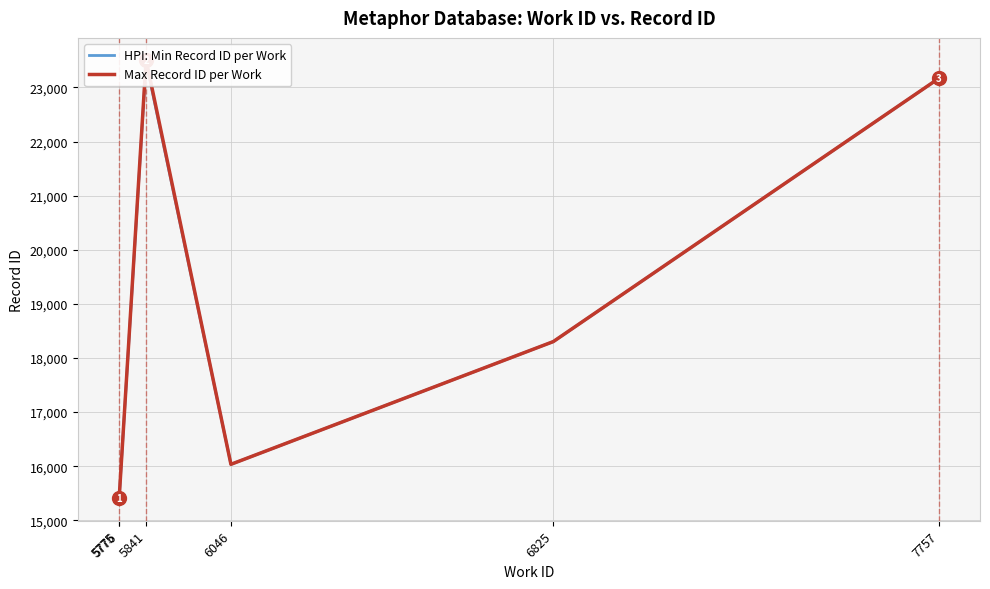

List the labels in order of Max Record ID per Work value, smallest first.

5775, 5776, 6046, 6825, 7757, 5841